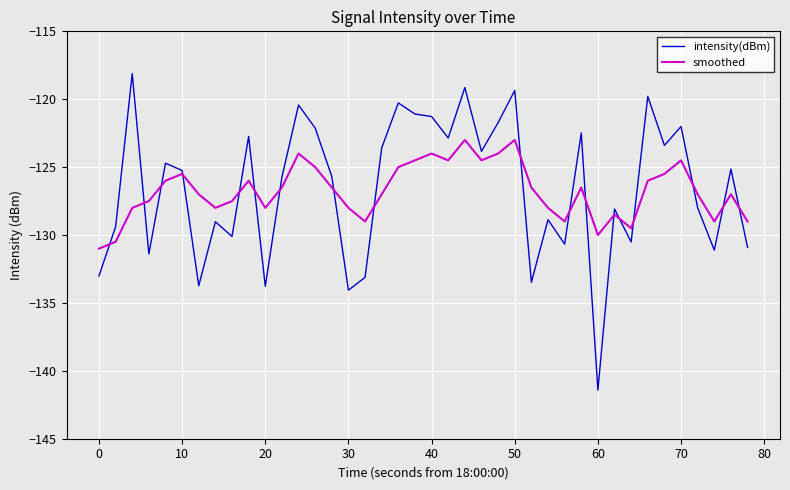

Which series has the largest range (max minus min)?

intensity(dBm)